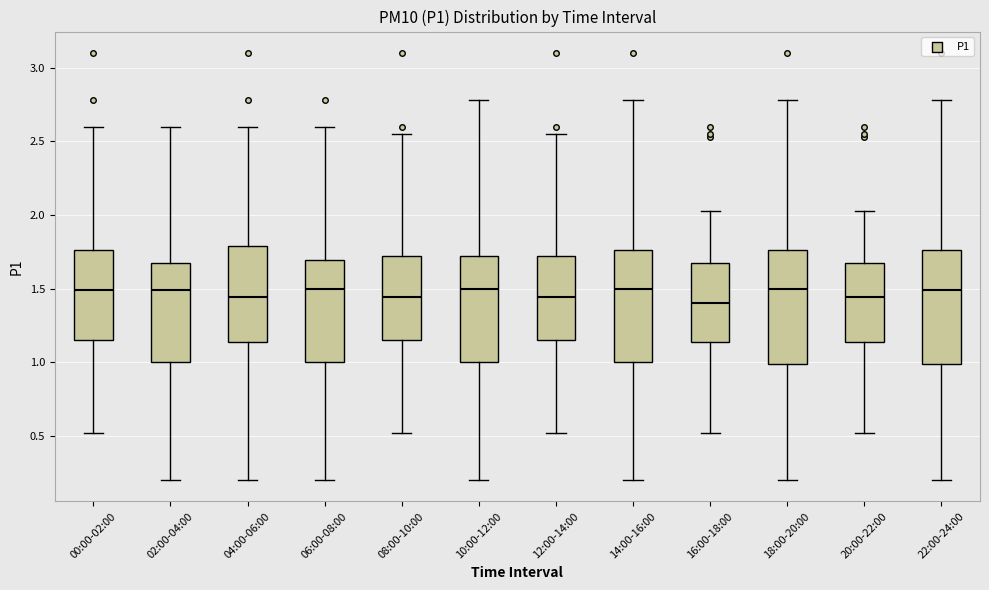

Reading left to right, transcribe this box plot: for each box, give where its median line is, the range the box spans, and where its two whiskers end, as read against the y-axis. The values are not printed on the chart, so give them approximately, as read against the axis.

00:00-02:00: median 1.50, box 1.15 to 1.75, whiskers 0.50 to 2.60
02:00-04:00: median 1.50, box 1.00 to 1.70, whiskers 0.20 to 2.60
04:00-06:00: median 1.45, box 1.15 to 1.80, whiskers 0.20 to 2.60
06:00-08:00: median 1.50, box 1.00 to 1.70, whiskers 0.20 to 2.60
08:00-10:00: median 1.45, box 1.15 to 1.70, whiskers 0.50 to 2.55
10:00-12:00: median 1.50, box 1.00 to 1.70, whiskers 0.20 to 2.80
12:00-14:00: median 1.45, box 1.15 to 1.70, whiskers 0.50 to 2.55
14:00-16:00: median 1.50, box 1.00 to 1.75, whiskers 0.20 to 2.80
16:00-18:00: median 1.40, box 1.15 to 1.70, whiskers 0.50 to 2.05
18:00-20:00: median 1.50, box 1.00 to 1.75, whiskers 0.20 to 2.80
20:00-22:00: median 1.45, box 1.15 to 1.70, whiskers 0.50 to 2.05
22:00-24:00: median 1.50, box 1.00 to 1.75, whiskers 0.20 to 2.80